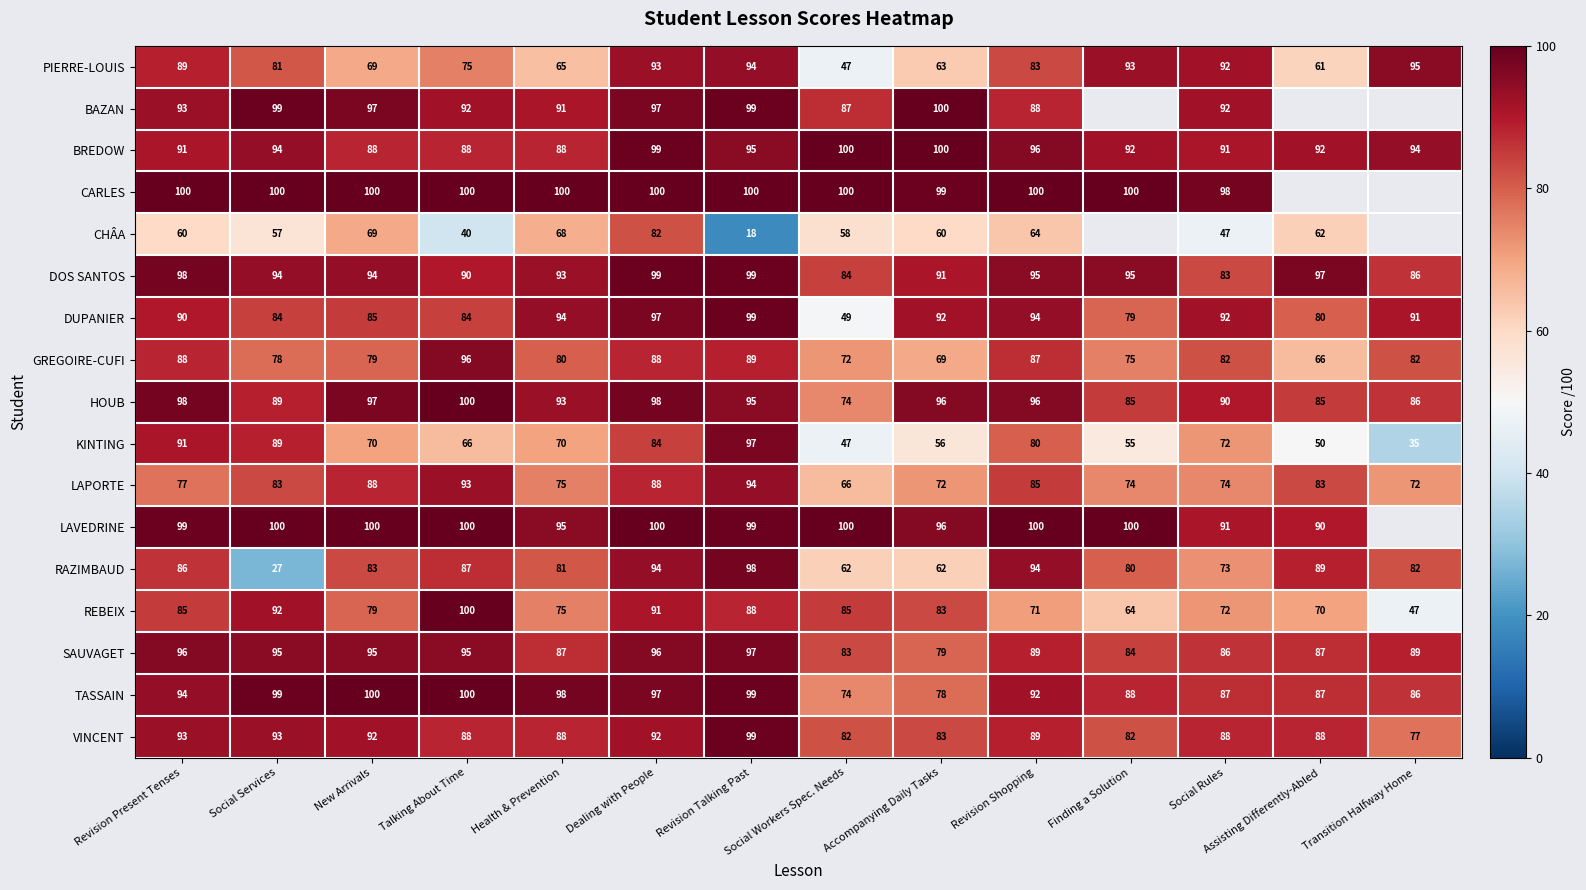

What is the lowest value of the DOS SANTOS series?

83.0